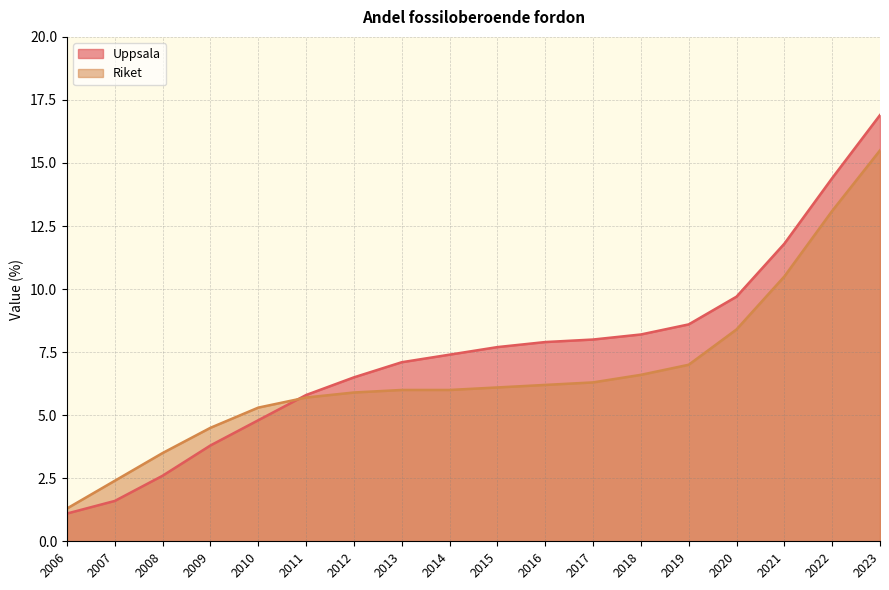

The value of Riket at 2013 is 2.7. True or false?

False